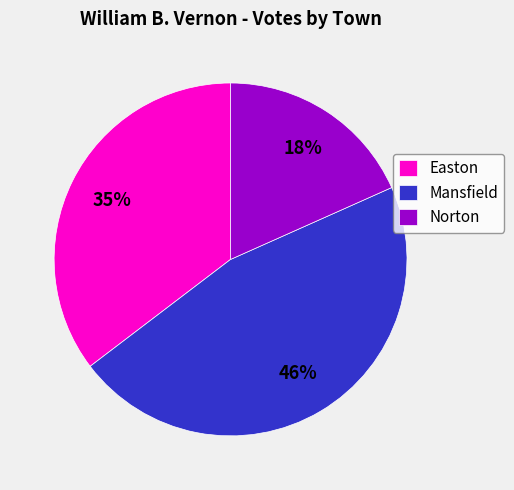

How many segments does this pie chart have?

3